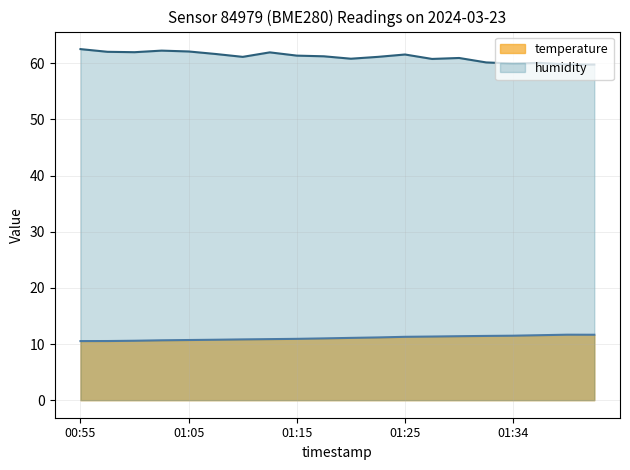

True or false: humidity has a value of 61.1 at 01:22.

True